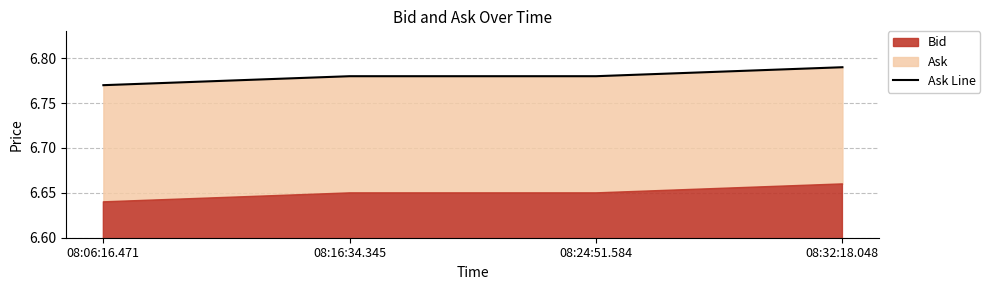

True or false: the data shows 6.8 at 08:24:51.584.

True